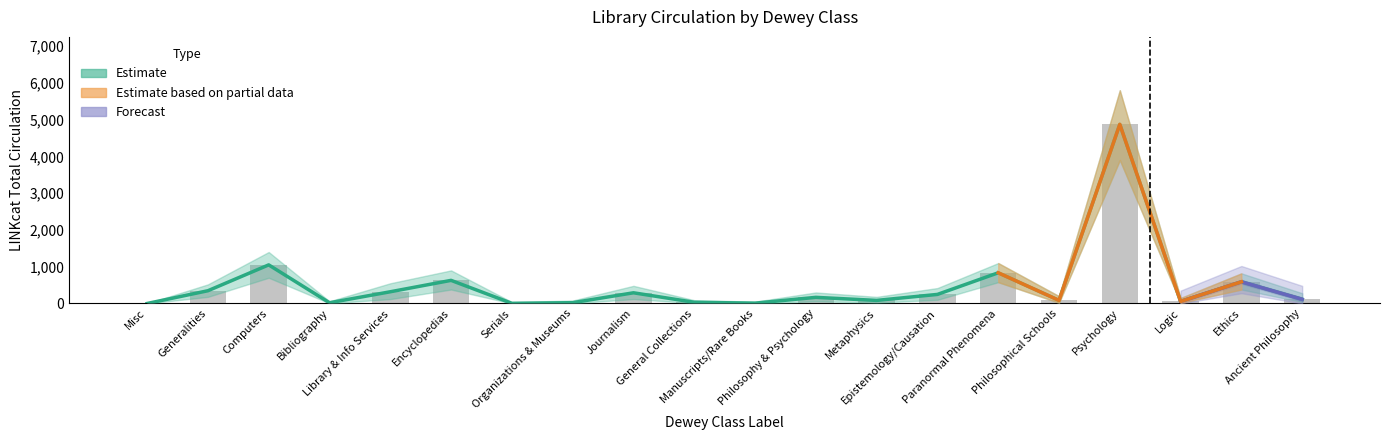

What is the difference between the second highest and second lowest values in the LINKcat TOTAL CIRC series?

1046